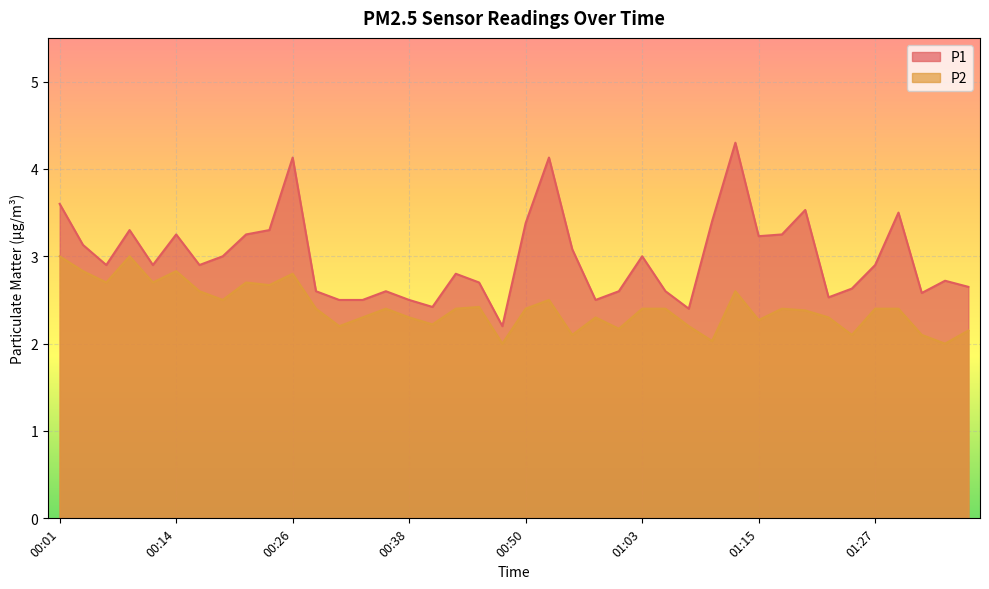

True or false: P1 and P2 cross at least once.

False